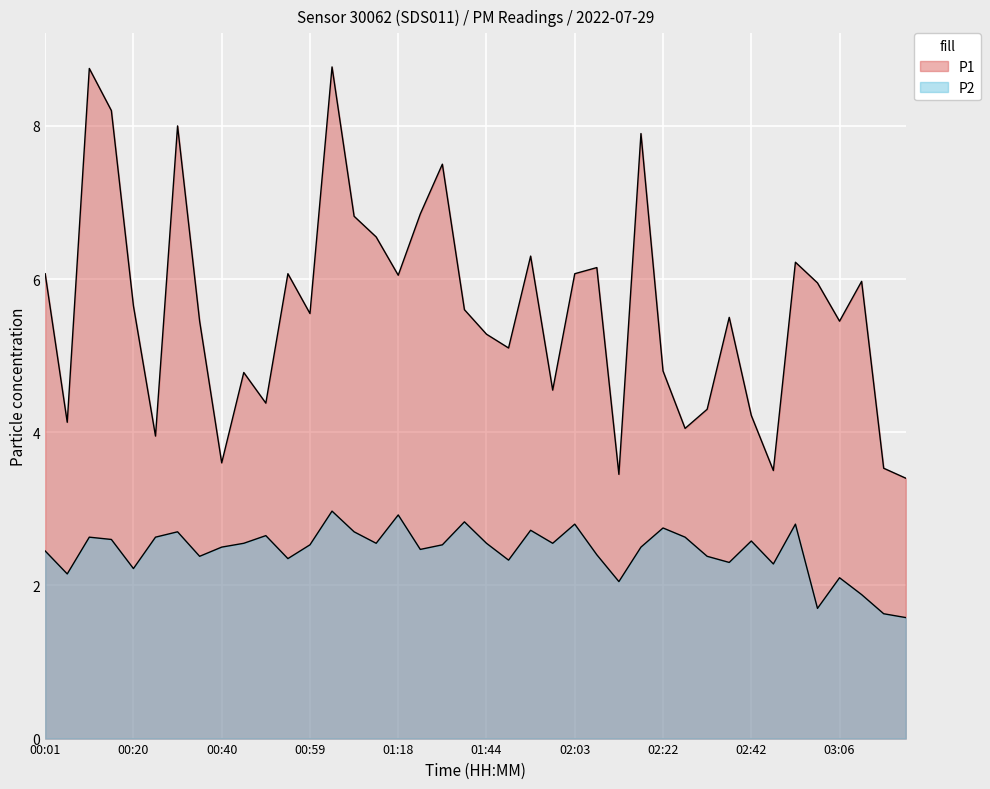

What is the minimum value for P1?

3.4